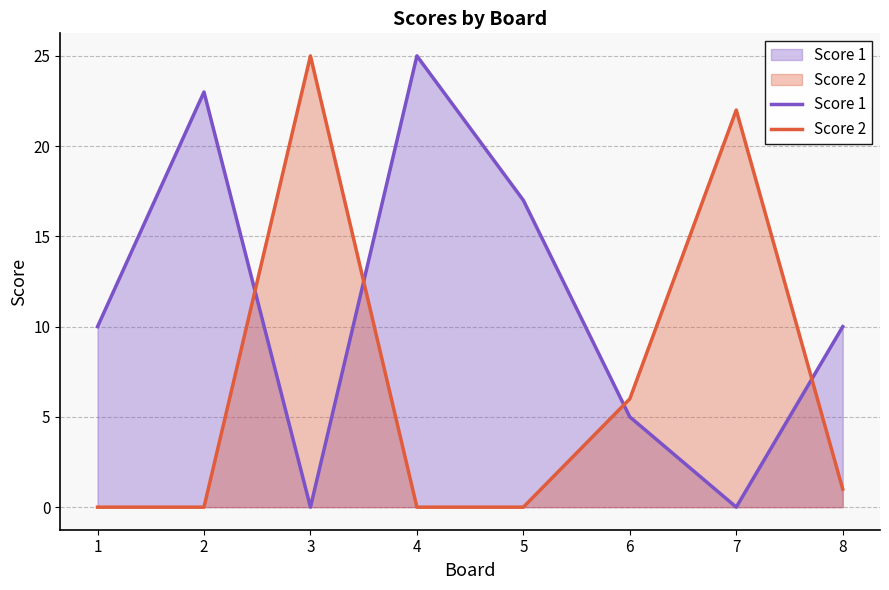

How many interior local peaks does the Score 2 series have?

2